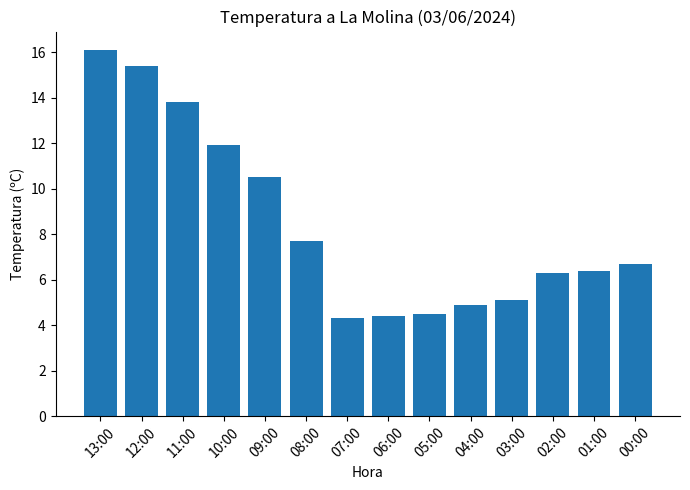

What is the minimum value shown in the chart?

4.3